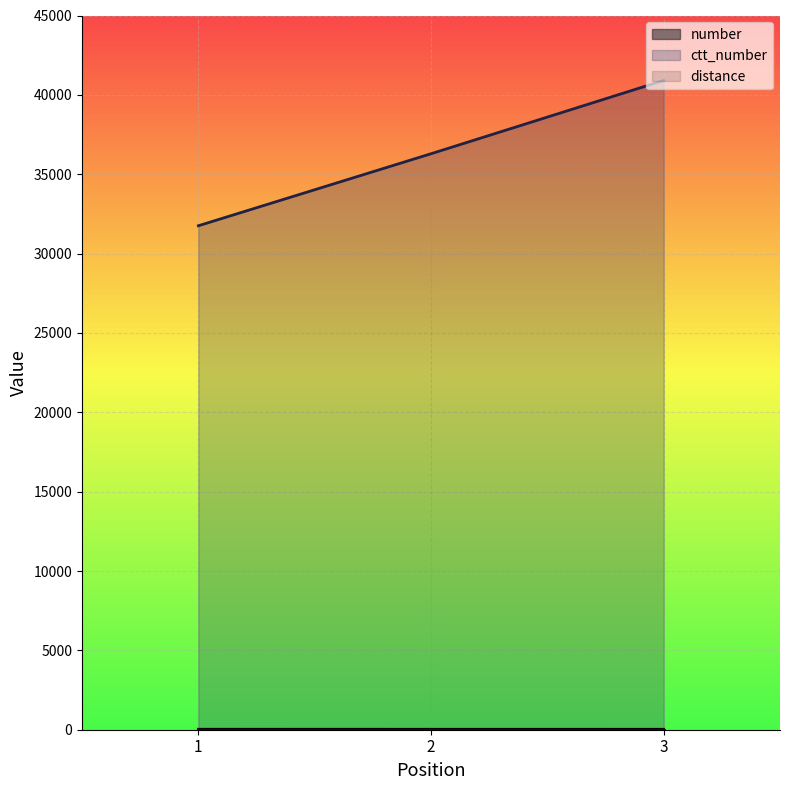

What is the maximum value for ctt_number?

40909